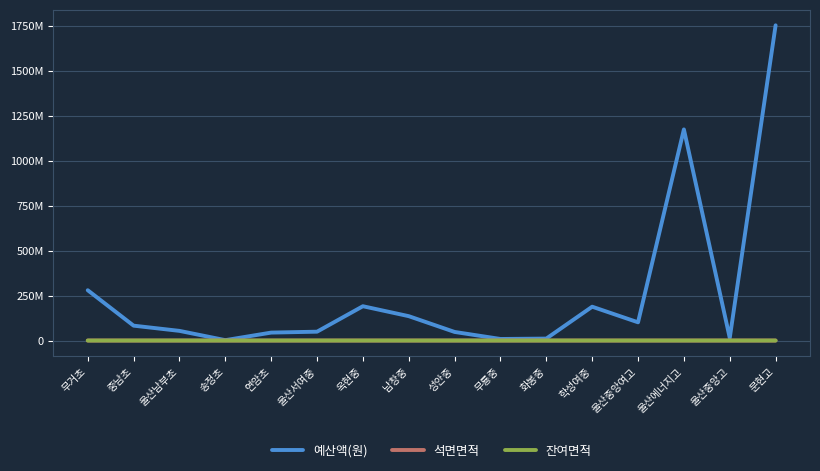

The 석면면적 series shows 116.0 at 울산중앙여고. True or false?

False